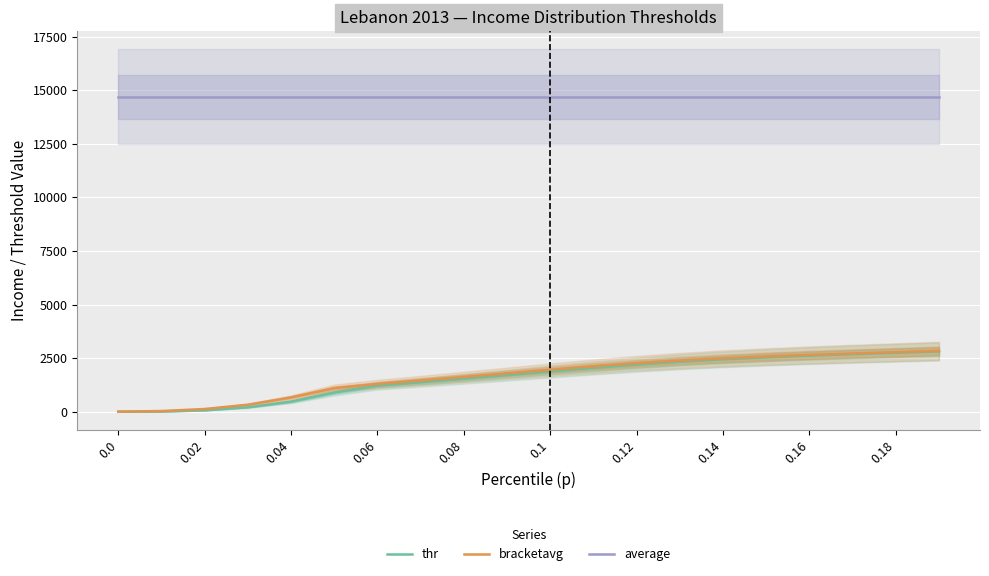

True or false: average and bracketavg intersect in this chart.

False